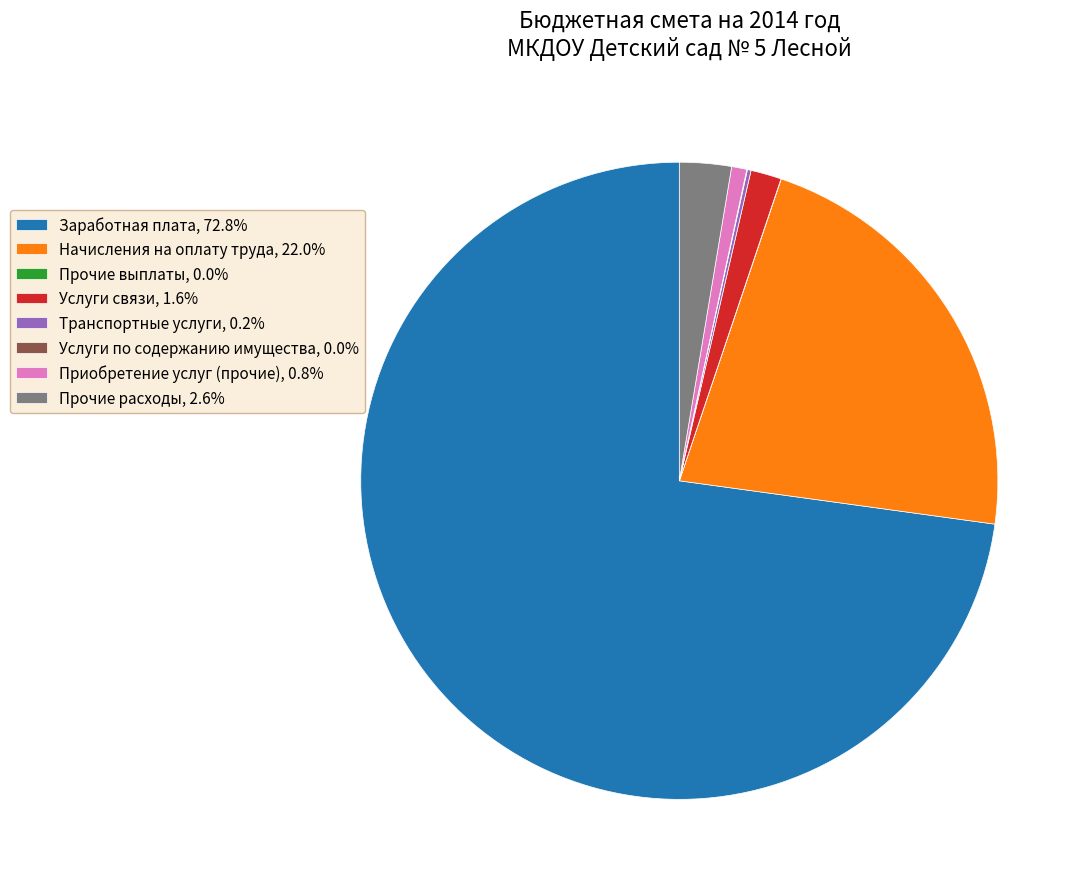

Is the sum of Заработная плата, 72.8% and Услуги связи, 1.6% greater than half?

Yes